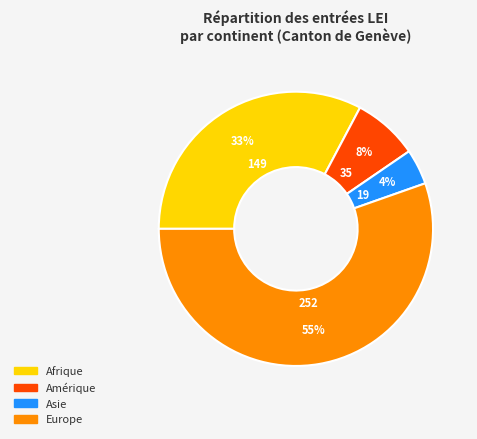

Does any single category account for the majority?

Yes